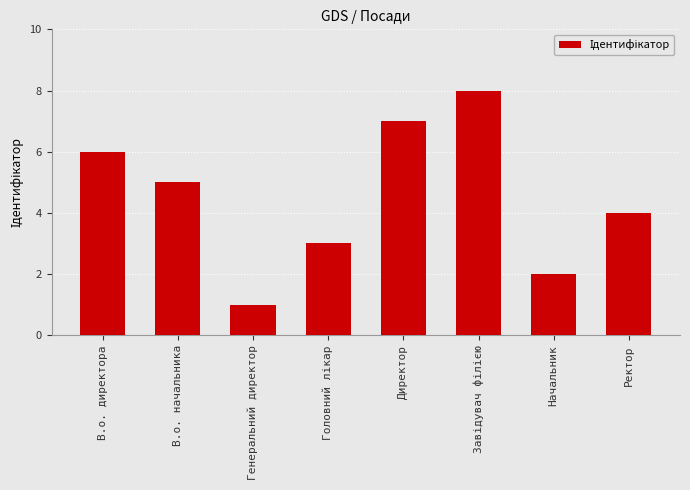

Reading right to left, what are all the values shown in this chart?

4	2	8	7	3	1	5	6